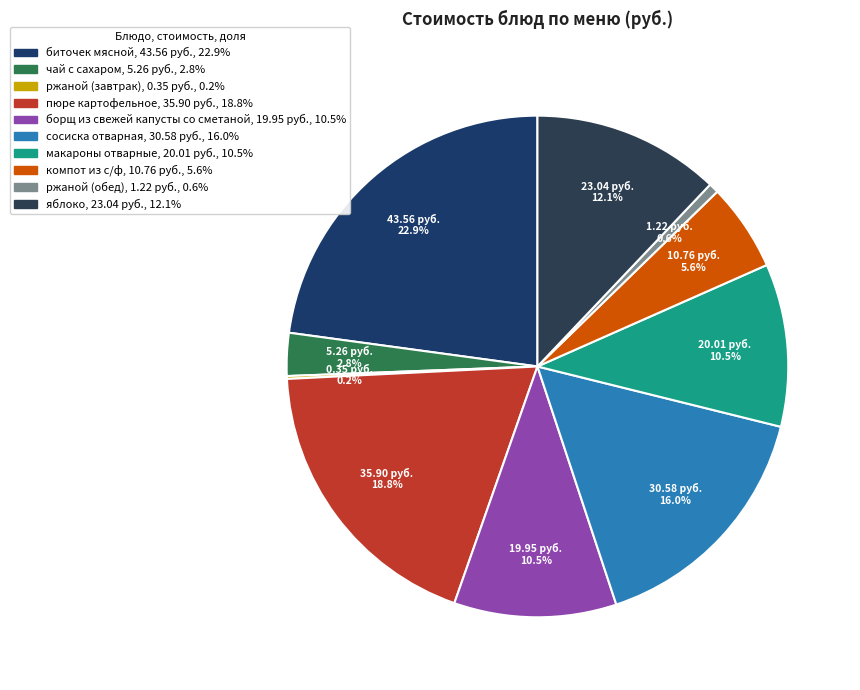

Rank the categories by value from highest to lowest.

биточек мясной, пюре картофельное, сосиска отварная, яблоко, макароны отварные, борщ из свежей капусты со сметаной, компот из с/ф, чай с сахаром, ржаной (обед), ржаной (завтрак)